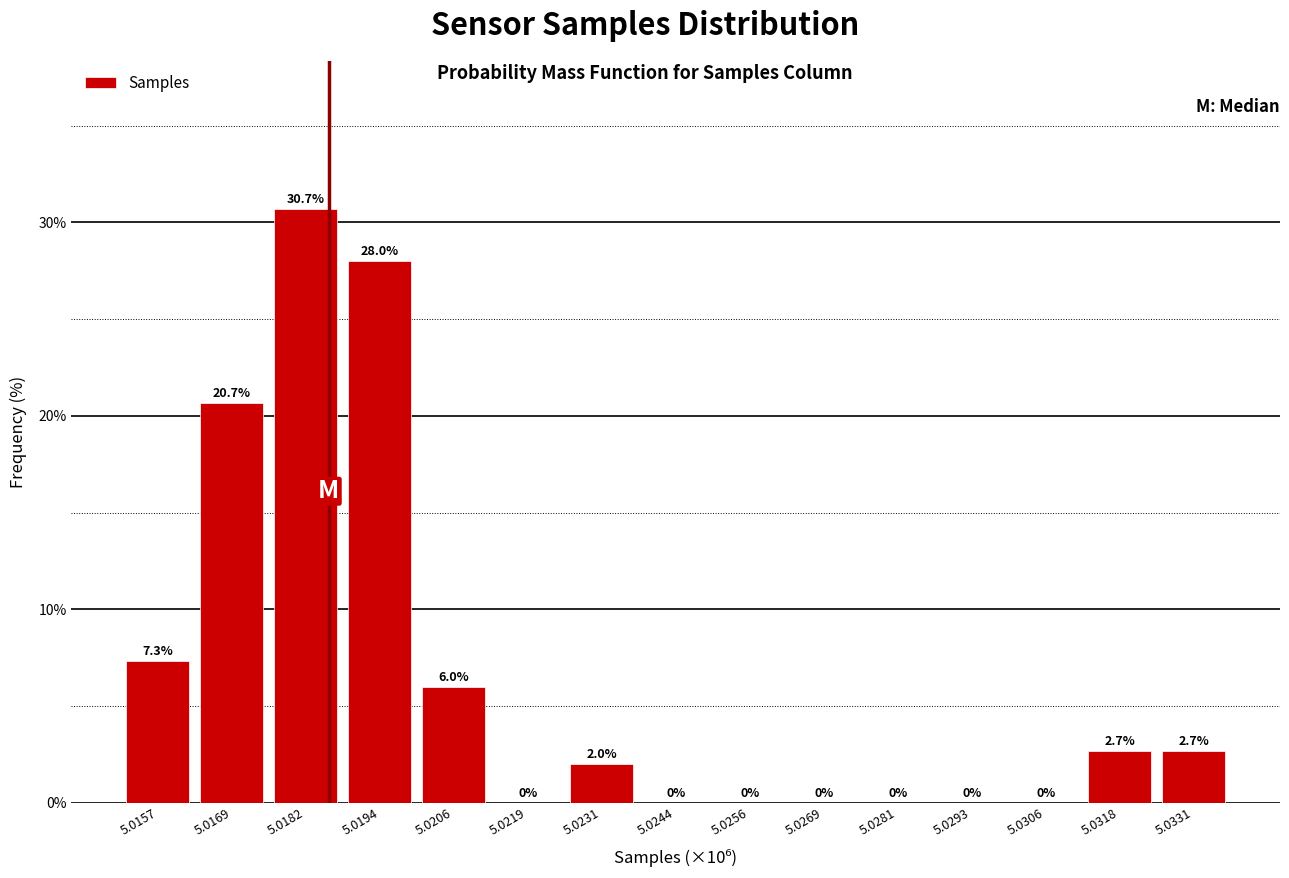

Reading left to right, transcribe all the data shown in this chart.

5.0157=7.3	5.0169=20.7	5.0182=30.7	5.0194=28.0	5.0206=6.0	5.0219=0.0	5.0231=2.0	5.0244=0.0	5.0256=0.0	5.0269=0.0	5.0281=0.0	5.0293=0.0	5.0306=0.0	5.0318=2.7	5.0331=2.7